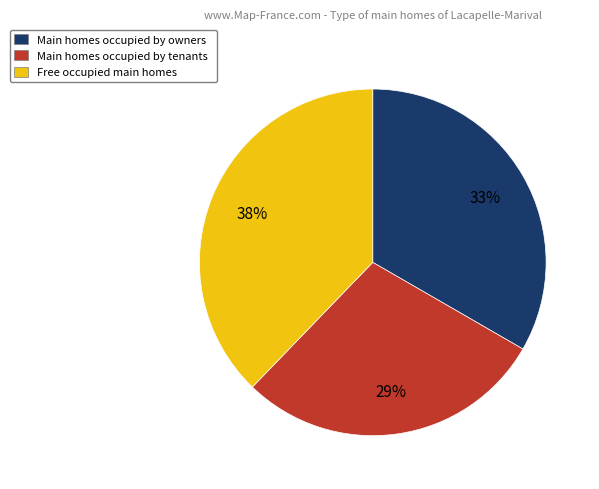

What is the ratio of the value at Main homes occupied by tenants to the value at Free occupied main homes?

0.8